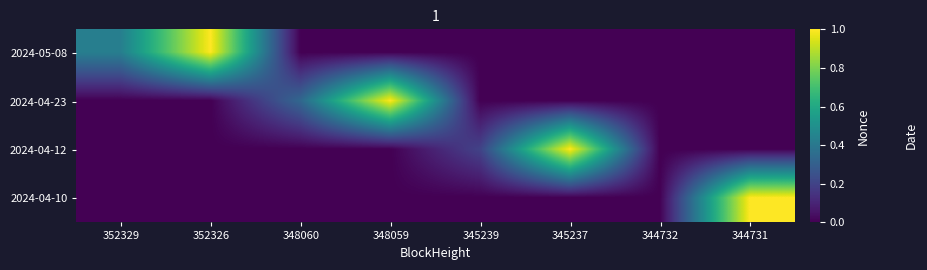

What is the total value across all series at 345237?

1.0